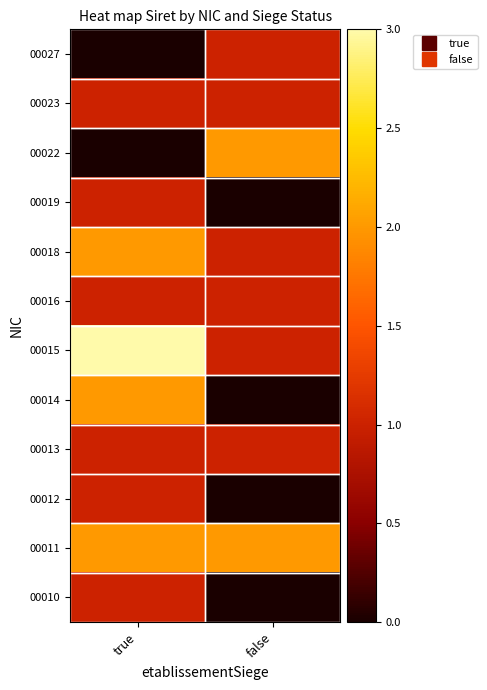

Between false and true, which is larger?

false